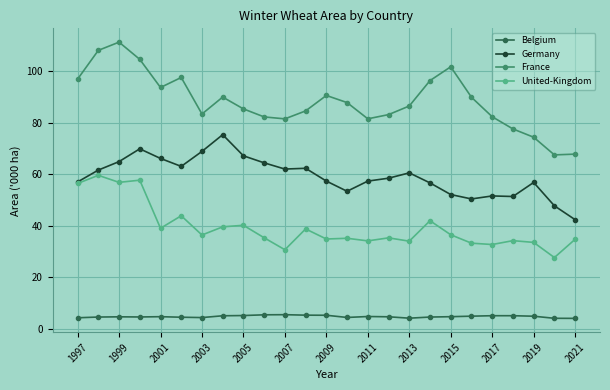

Which series has the largest range (max minus min)?

France